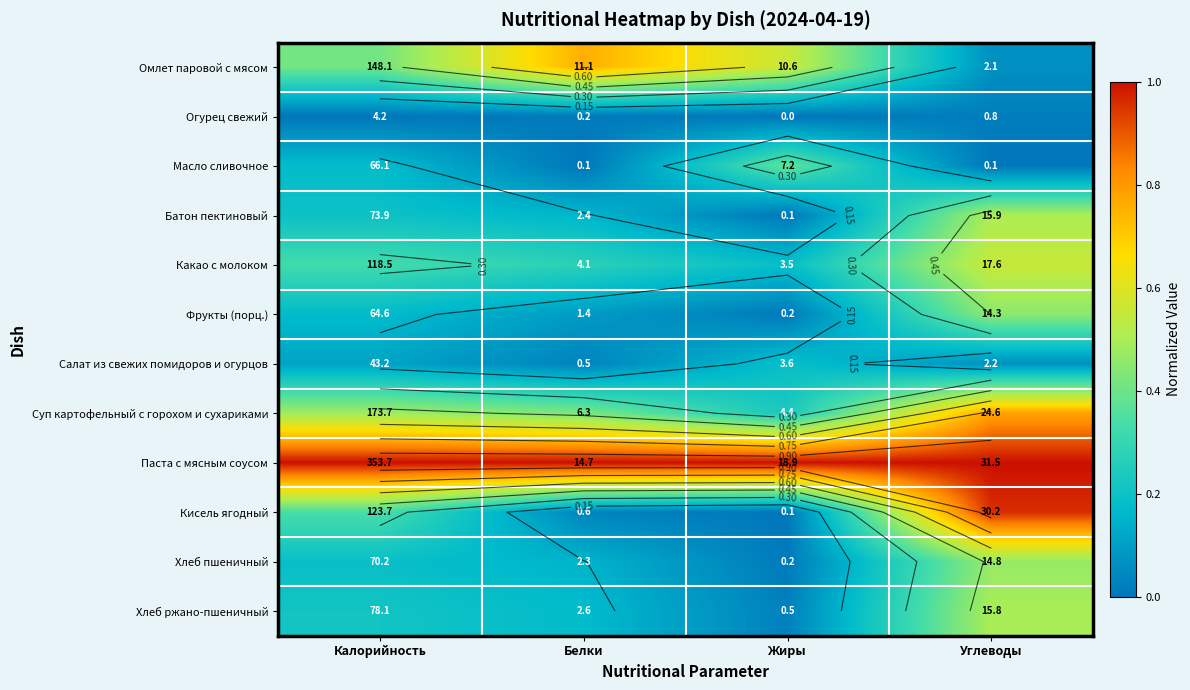

Which series has the largest range (max minus min)?

Кисель ягодный